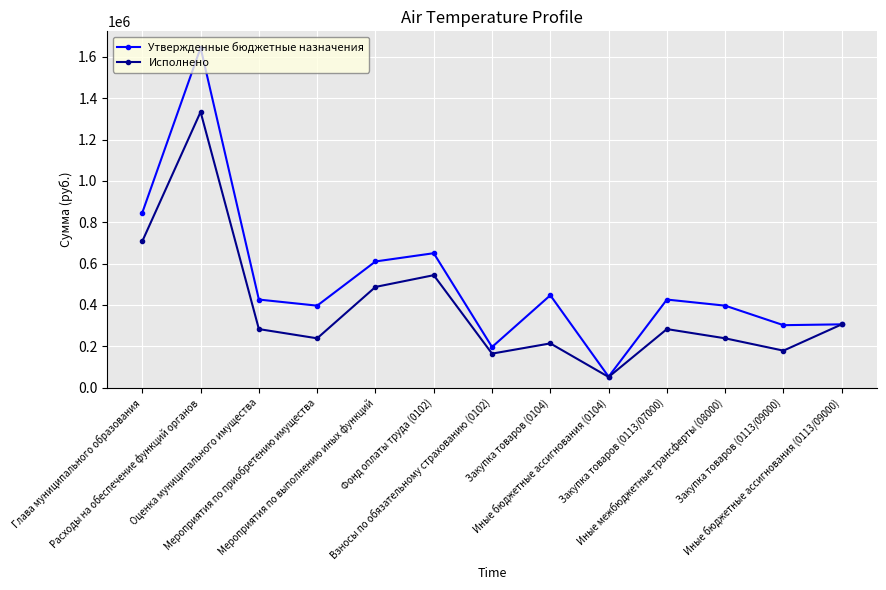

Rank the series by their maximum value, from lowest to highest.

Исполнено, Утвержденные бюджетные назначения